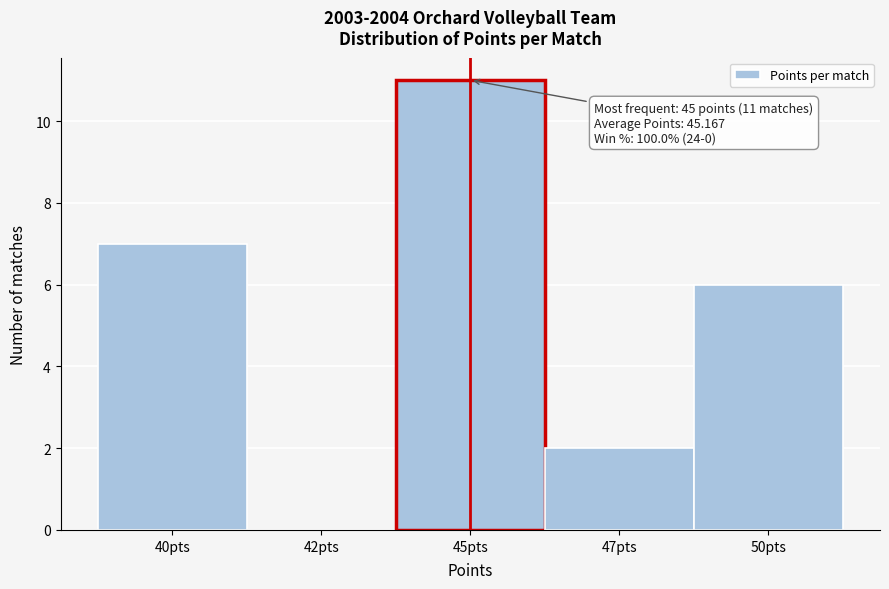

Reading left to right, what are all the values shown in this chart?

40pts=7	42pts=0	45pts=11	47pts=2	50pts=6